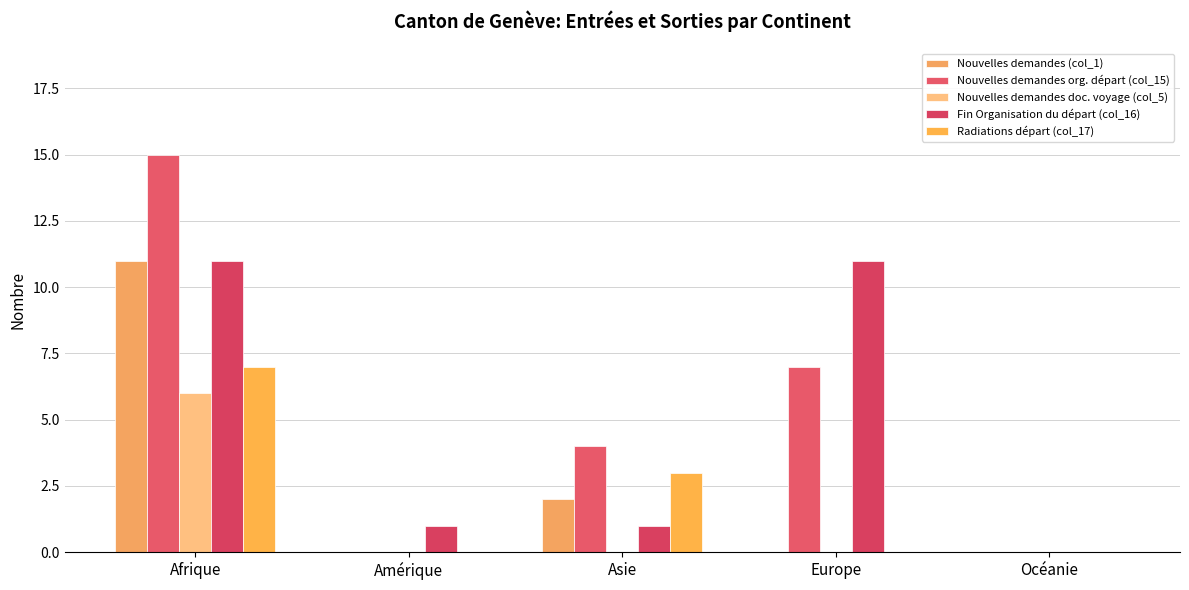

Rank the series at Océanie from highest to lowest value.

Nouvelles demandes (col_1), Nouvelles demandes org. départ (col_15), Nouvelles demandes doc. voyage (col_5), Fin Organisation du départ (col_16), Radiations départ (col_17)